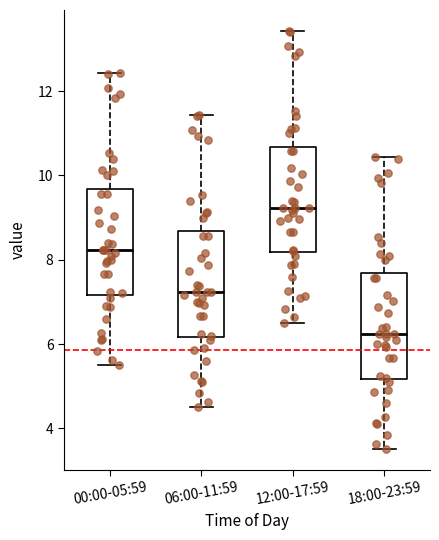

Reading left to right, read every box against the y-axis: the position of its median line, the range the box covers, and the ends of its whiskers. The values are not printed on the chart, so give them approximately, as read against the axis.

00:00-05:59: median 8.2, box 7.2 to 9.6, whiskers 5.6 to 12.4
06:00-11:59: median 7.2, box 6.2 to 8.6, whiskers 4.6 to 11.4
12:00-17:59: median 9.2, box 8.2 to 10.6, whiskers 6.6 to 13.4
18:00-23:59: median 6.2, box 5.2 to 7.6, whiskers 3.6 to 10.4